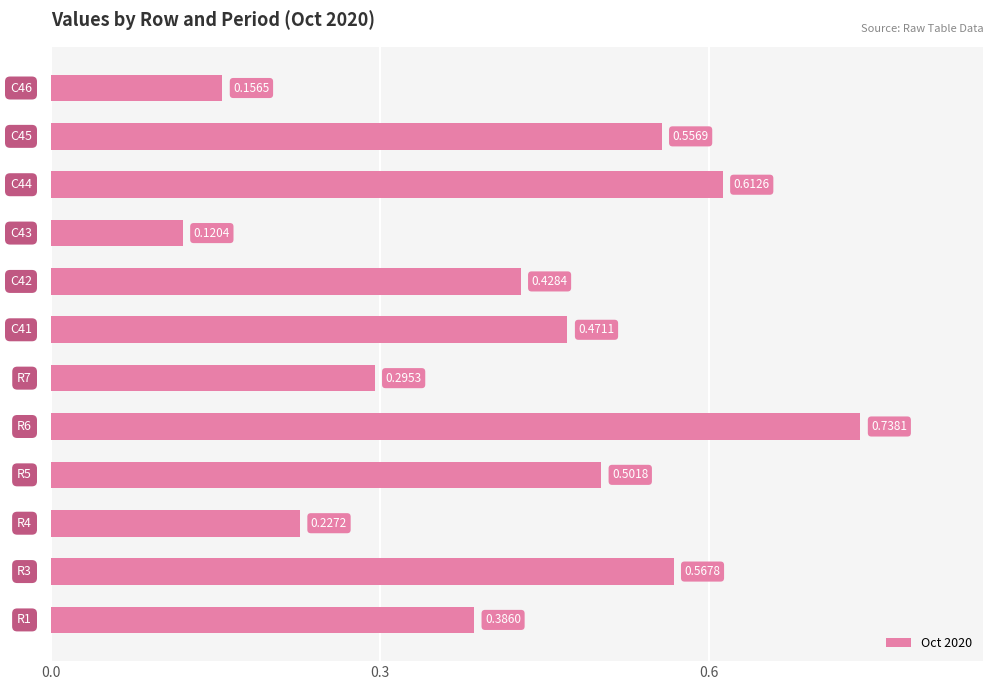

What is the sum of all values?

5.1